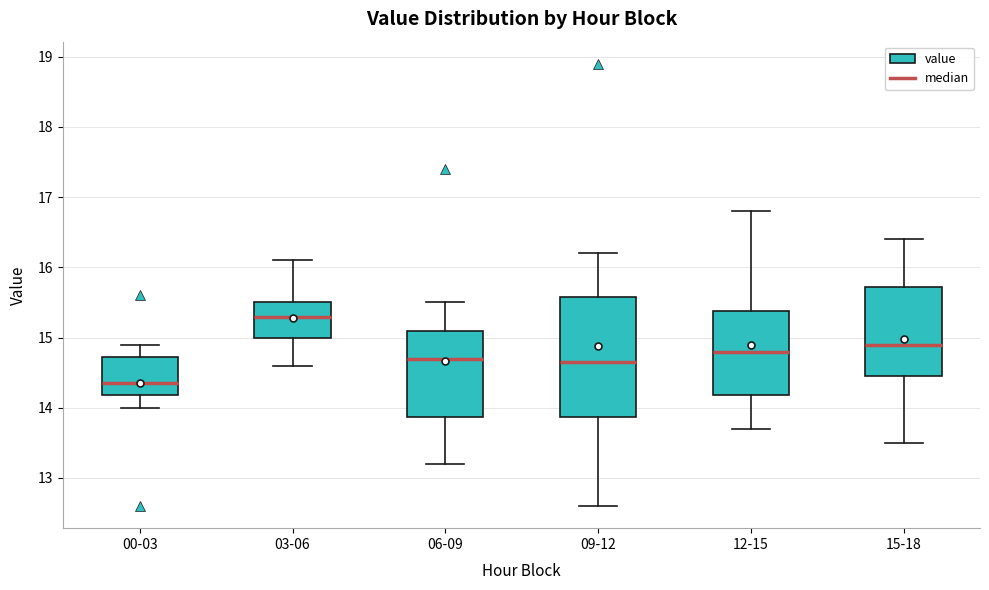

Reading left to right, transcribe this box plot: for each box, give where its median line is, the range the box spans, and where its two whiskers end, as read against the y-axis. The values are not printed on the chart, so give them approximately, as read against the axis.

00-03: median 14.4, box 14.2 to 14.7, whiskers 14.0 to 14.9
03-06: median 15.3, box 15.0 to 15.5, whiskers 14.6 to 16.1
06-09: median 14.7, box 13.9 to 15.1, whiskers 13.2 to 15.5
09-12: median 14.7, box 13.9 to 15.6, whiskers 12.6 to 16.2
12-15: median 14.8, box 14.2 to 15.4, whiskers 13.7 to 16.8
15-18: median 14.9, box 14.5 to 15.7, whiskers 13.5 to 16.4